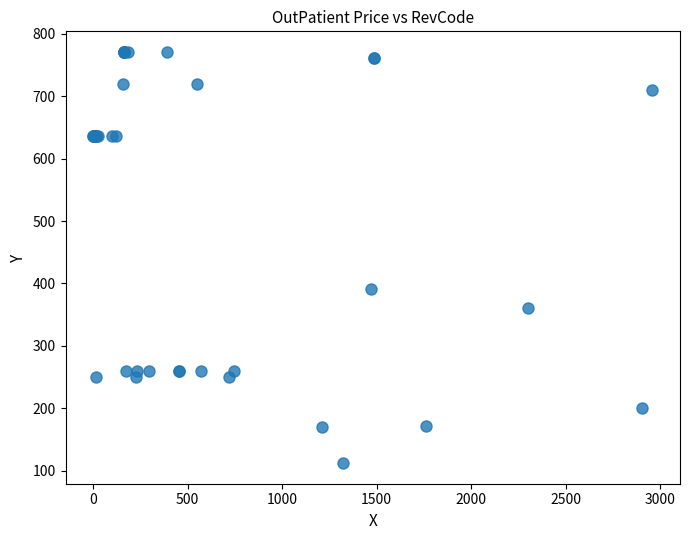

What Y value in the scatter plot is closest to 441?

391